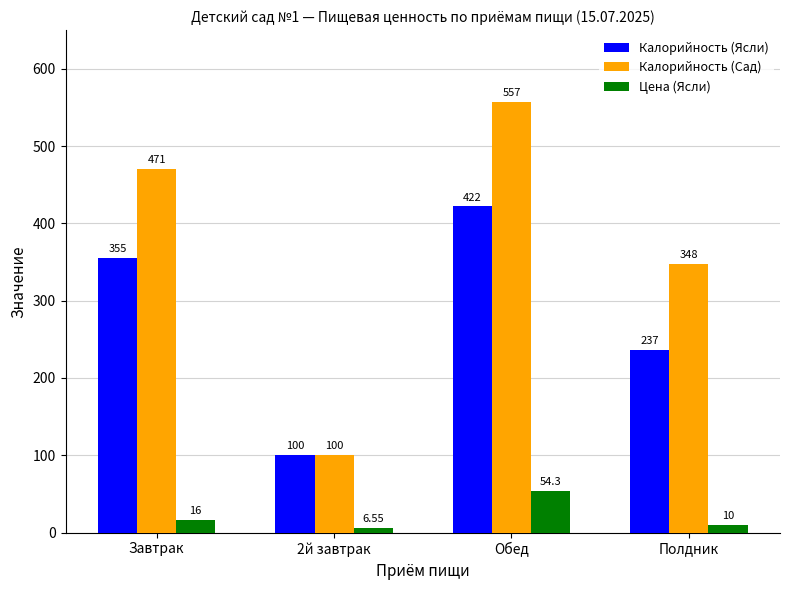

Between Обед and Полдник, which series saw the biggest shift?

Калорийность (Сад)